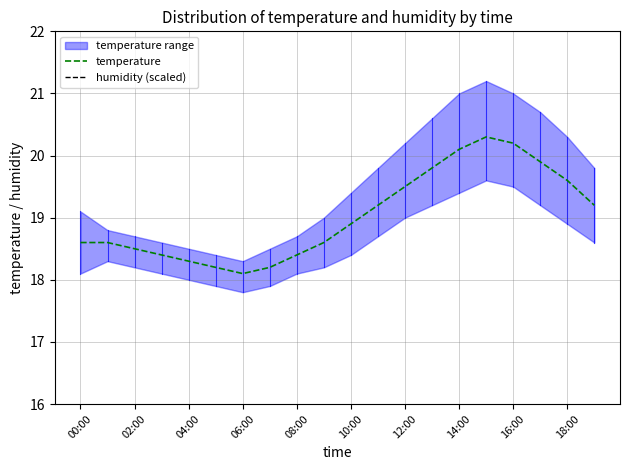

The value of temperature at 18:00 is 19.6. True or false?

True